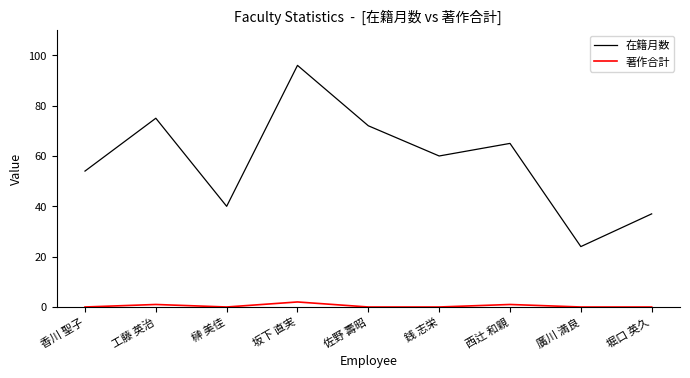

The value of 在籍月数 at 廣川 満良 is 24. True or false?

True